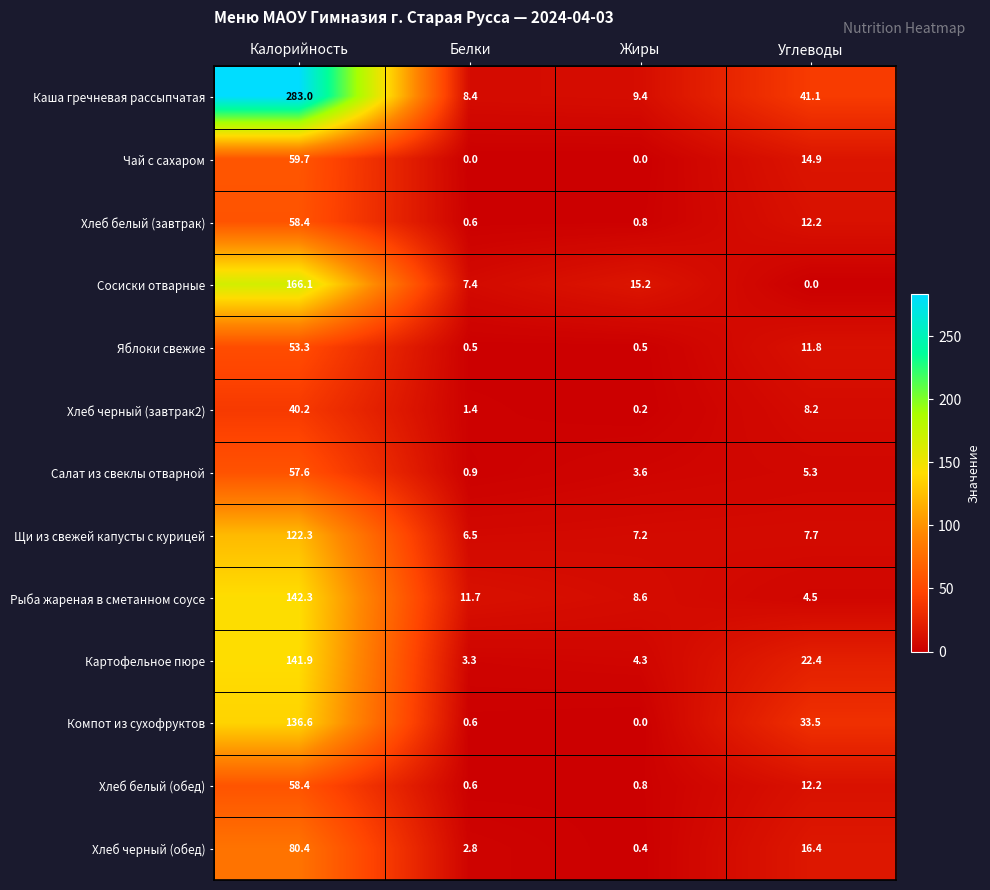

At which label does Салат из свеклы отварной reach its minimum?

Белки